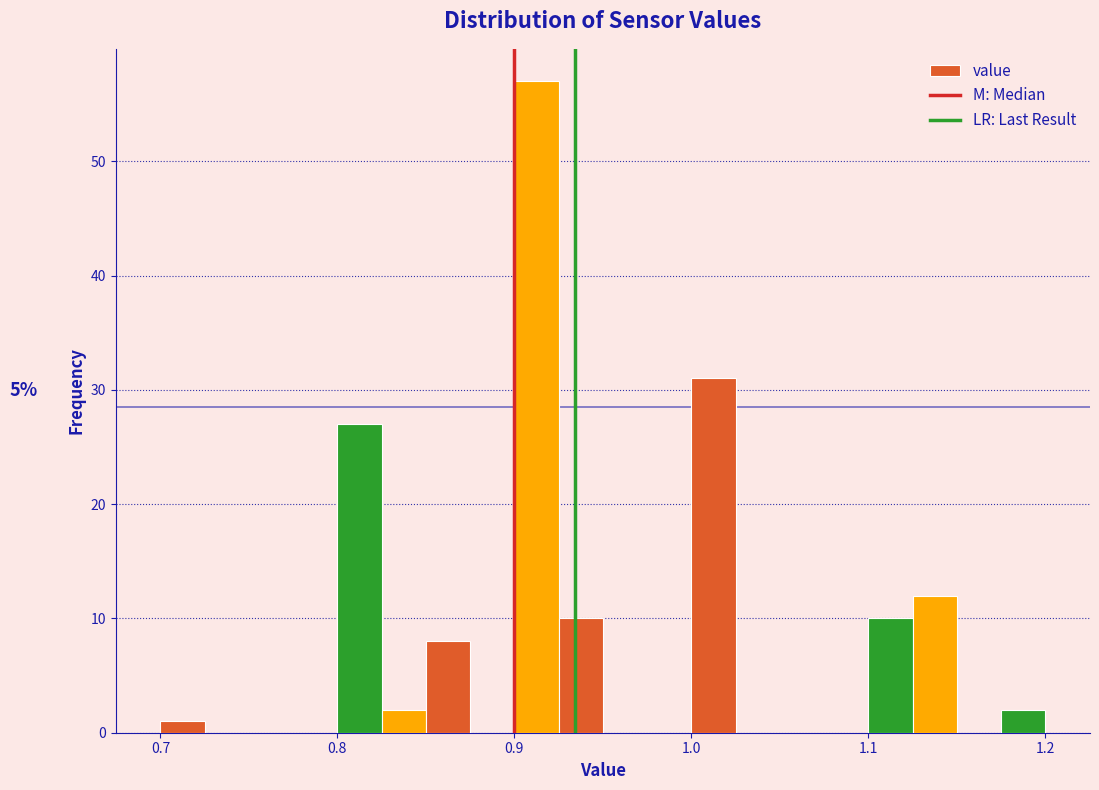

Read against the x-axis, roughly where is the centre of the tallest bar?

0.91